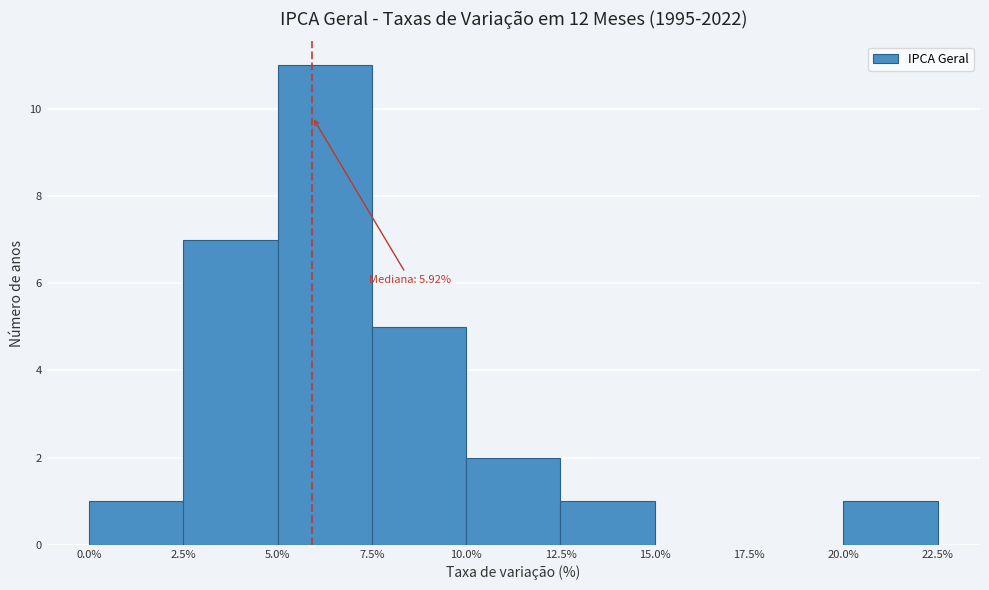

Over which range of the x-axis is the bar tallest?

5.0% to 7.5%